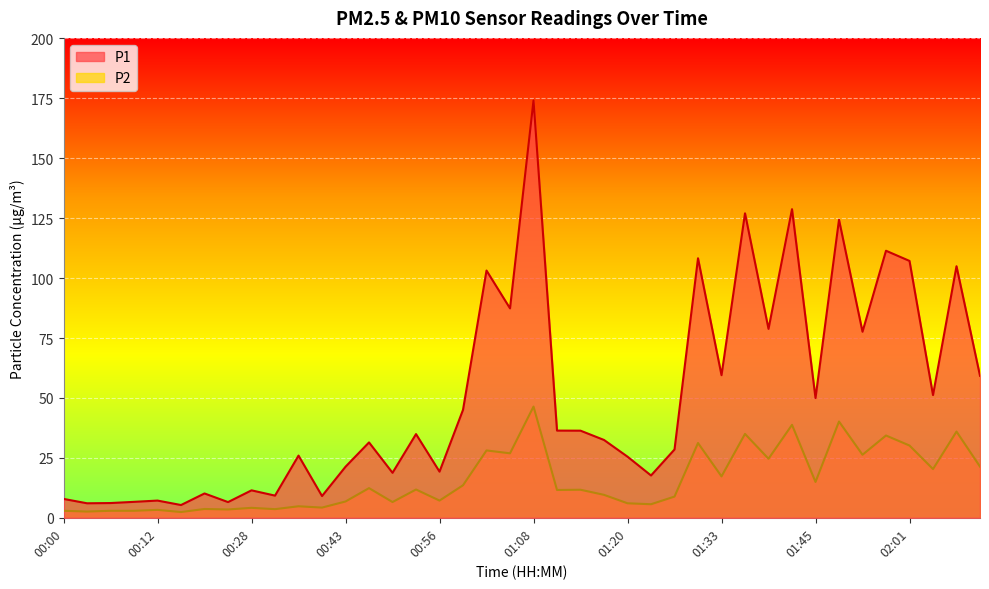

True or false: P2 has more than 0 points higher than both neighbors.

True